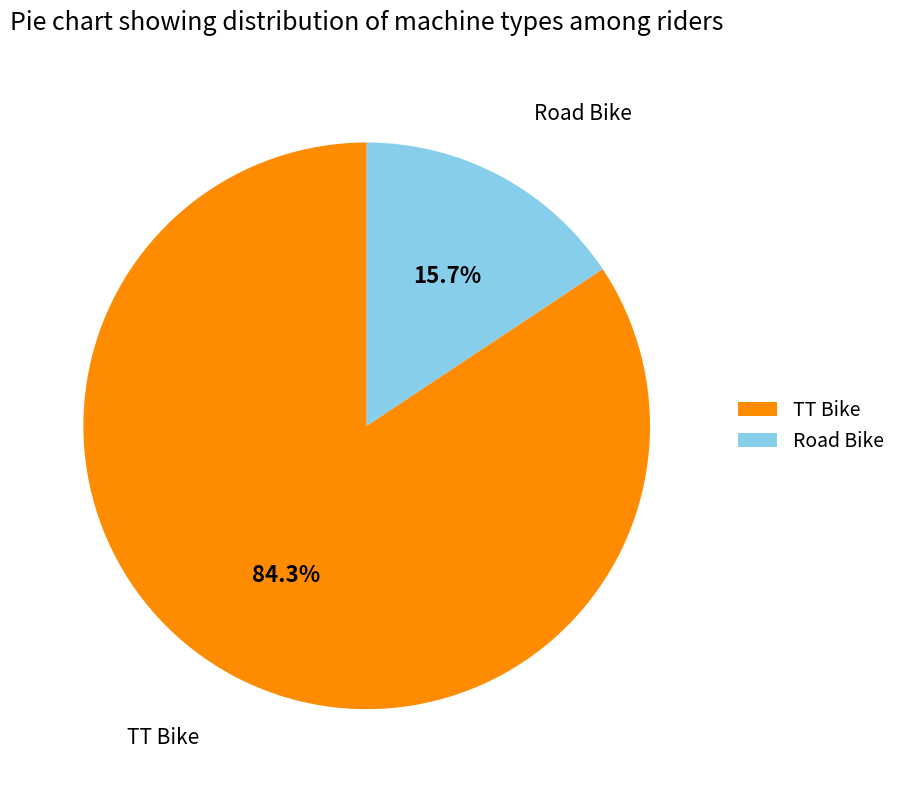

How many slices are in this pie chart?

2